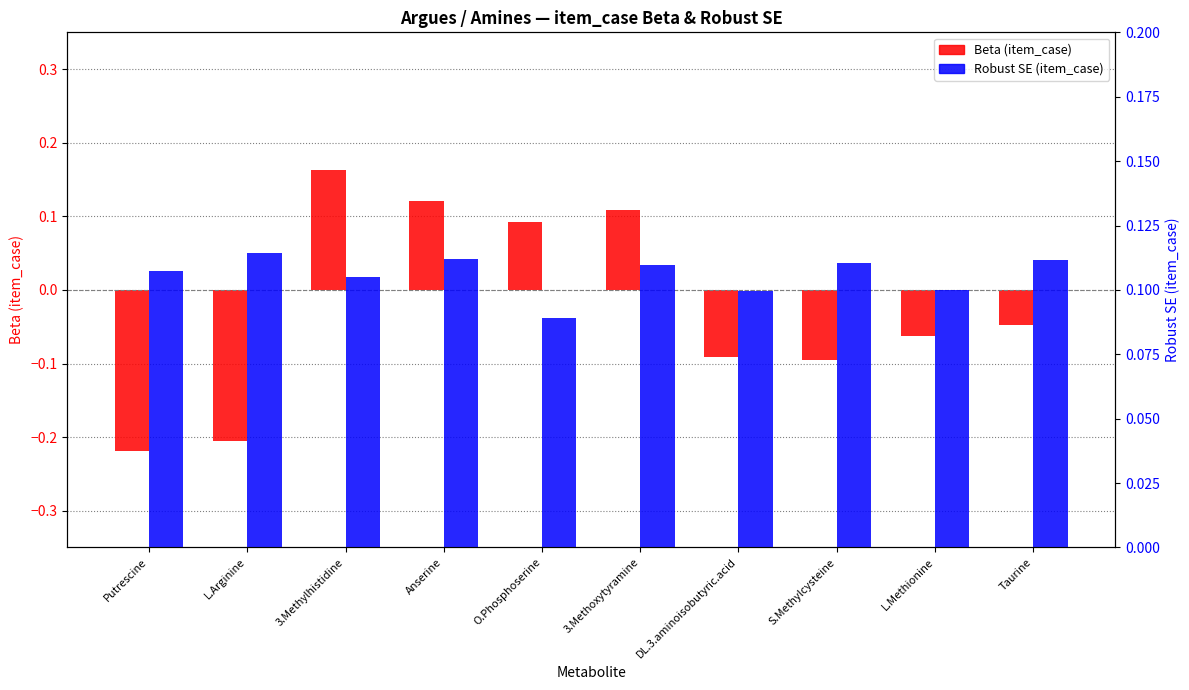

Does the chart contain any negative values?

Yes